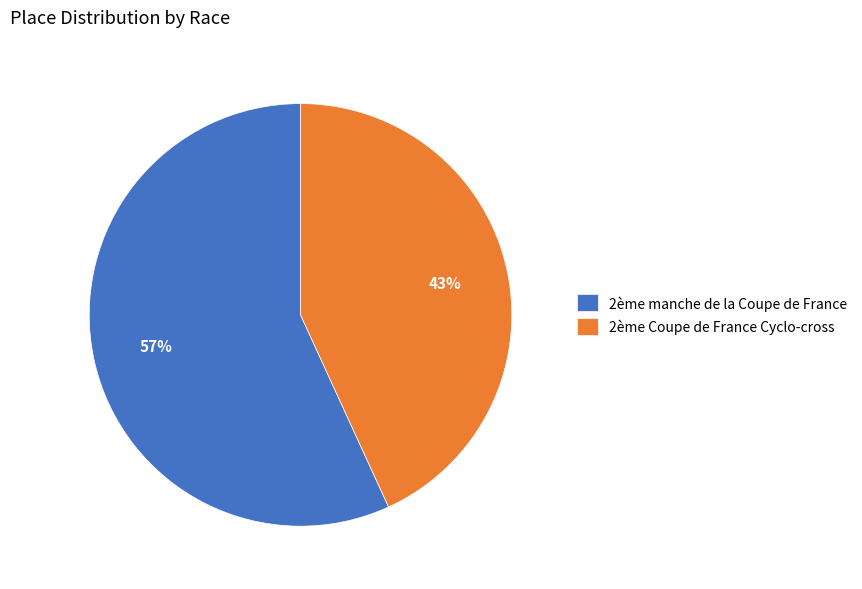

Between 2ème Coupe de France Cyclo-cross and 2ème manche de la Coupe de France, which is larger?

2ème manche de la Coupe de France